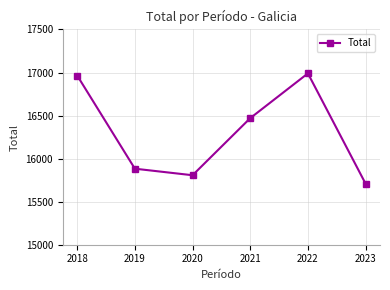

What is the average value?

16304